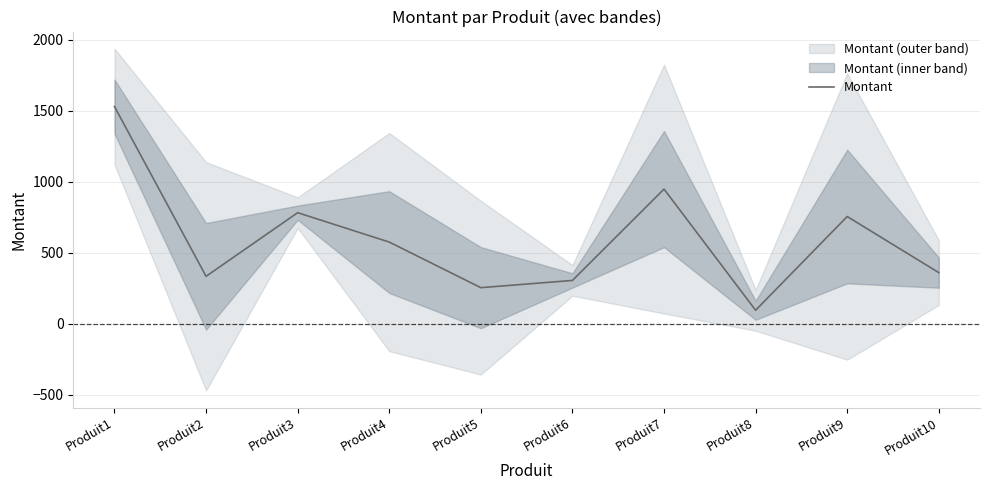

Is this an area chart (filled region under the line)?

No